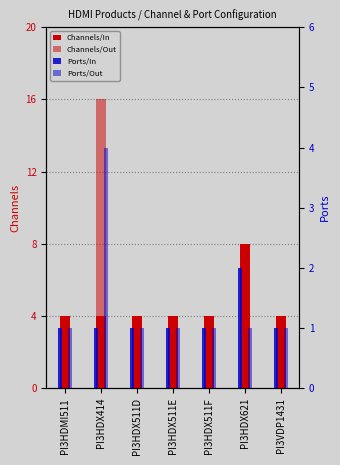

What is the difference between the highest and lowest values at PI3HDMI511?

3